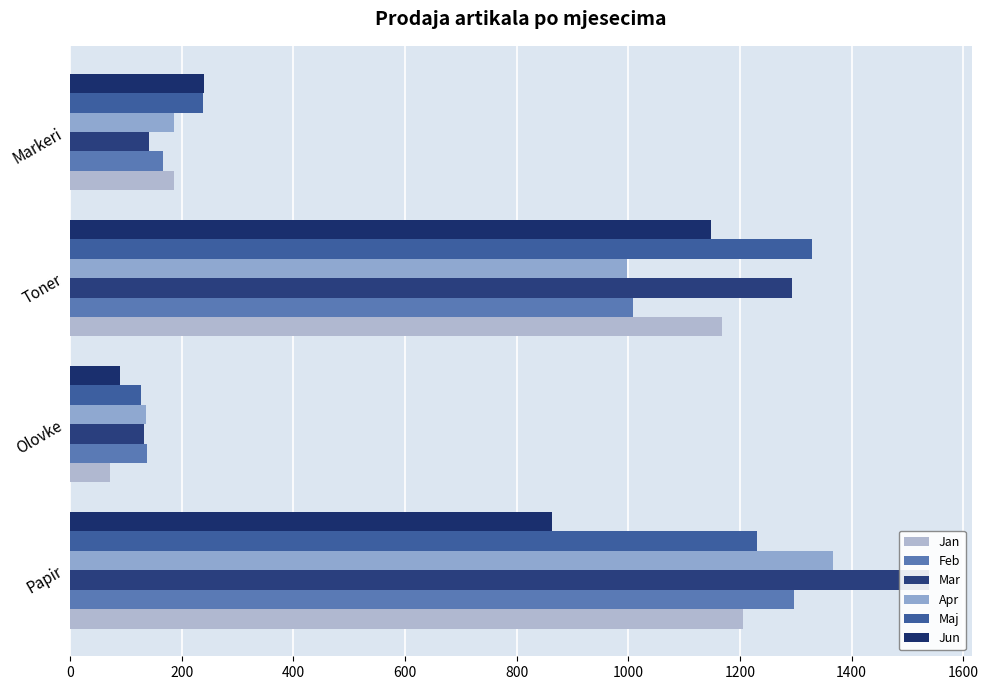

Count the Jun values in the range 241 to 1148.

3